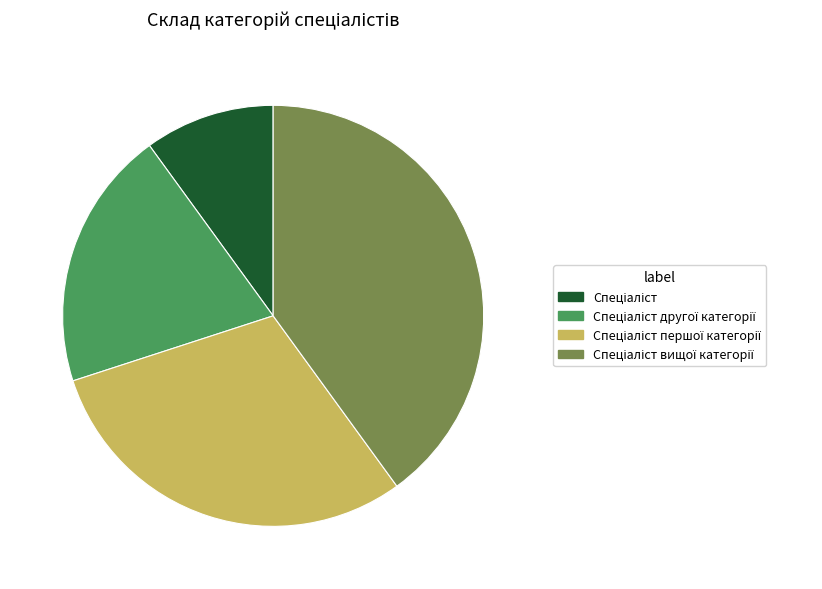

Count the number of slices in the pie.

4